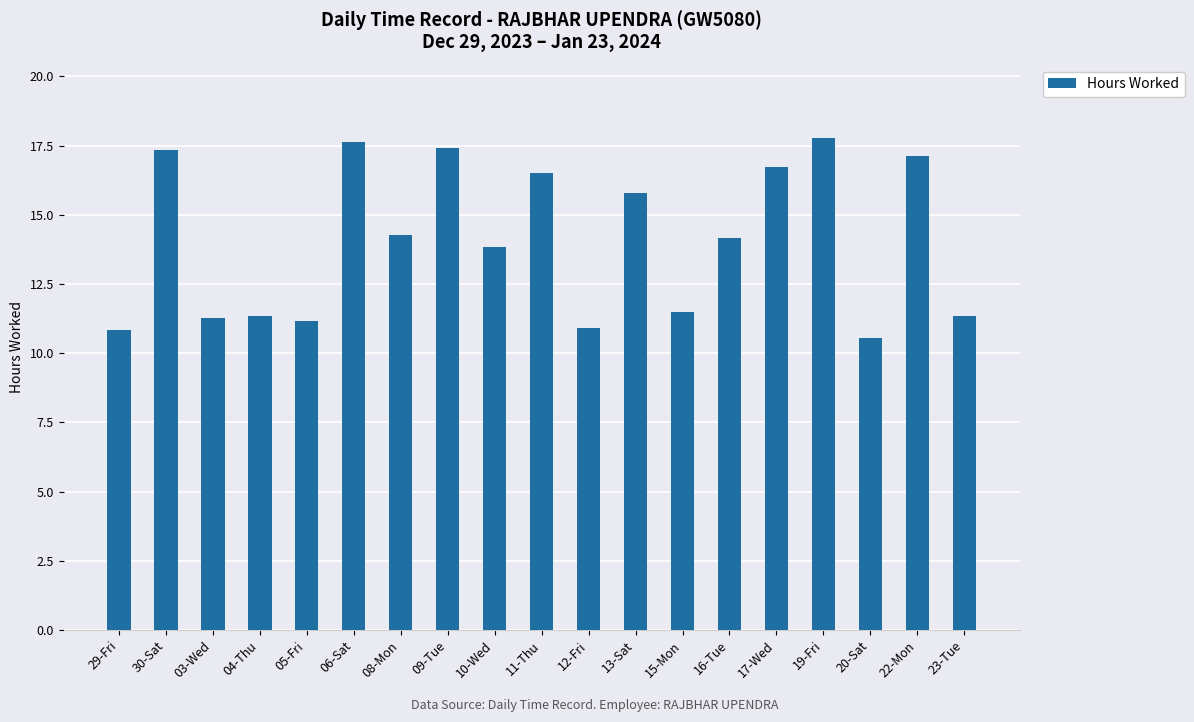

What is the smallest value displayed?

10.6